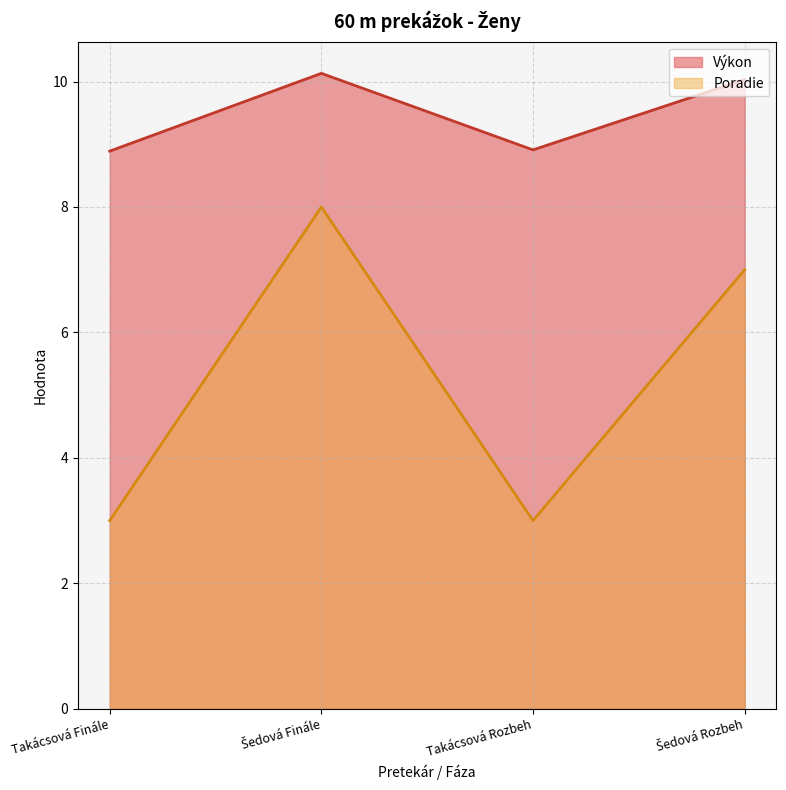

Which series changed the most between Šedová Finále and Šedová Rozbeh?

Poradie